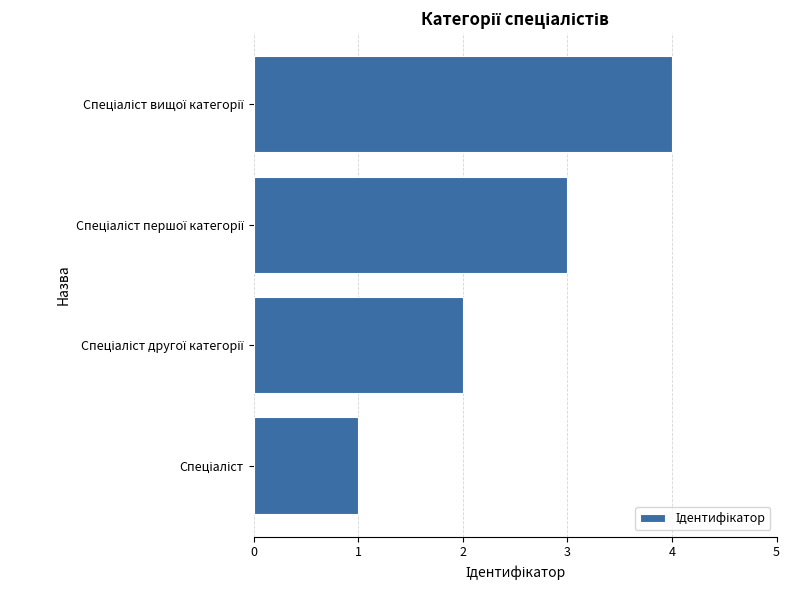

What is the sum of all values?

10